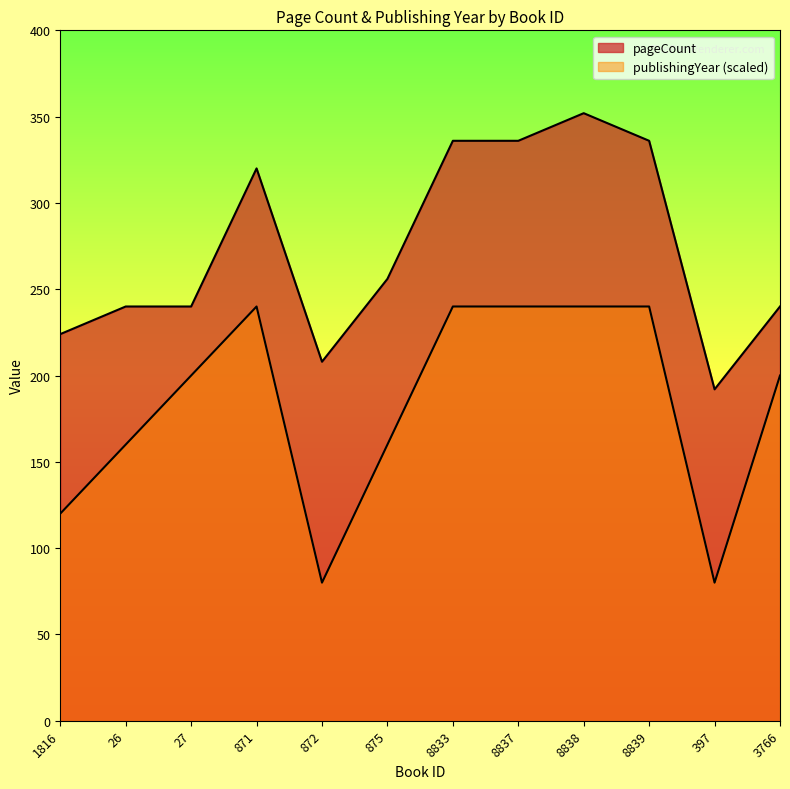

At which category does the chart reach its peak across all series?

8838